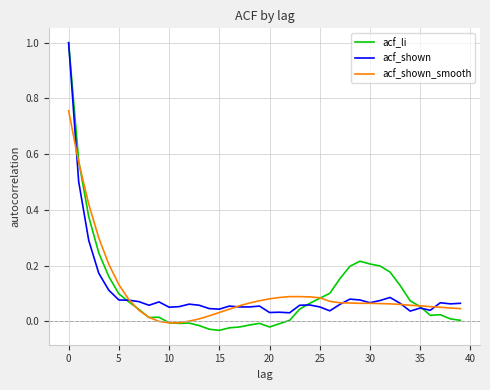

After their last crossing, which series has the higher values: acf_shown or acf_shown_smooth?

acf_shown